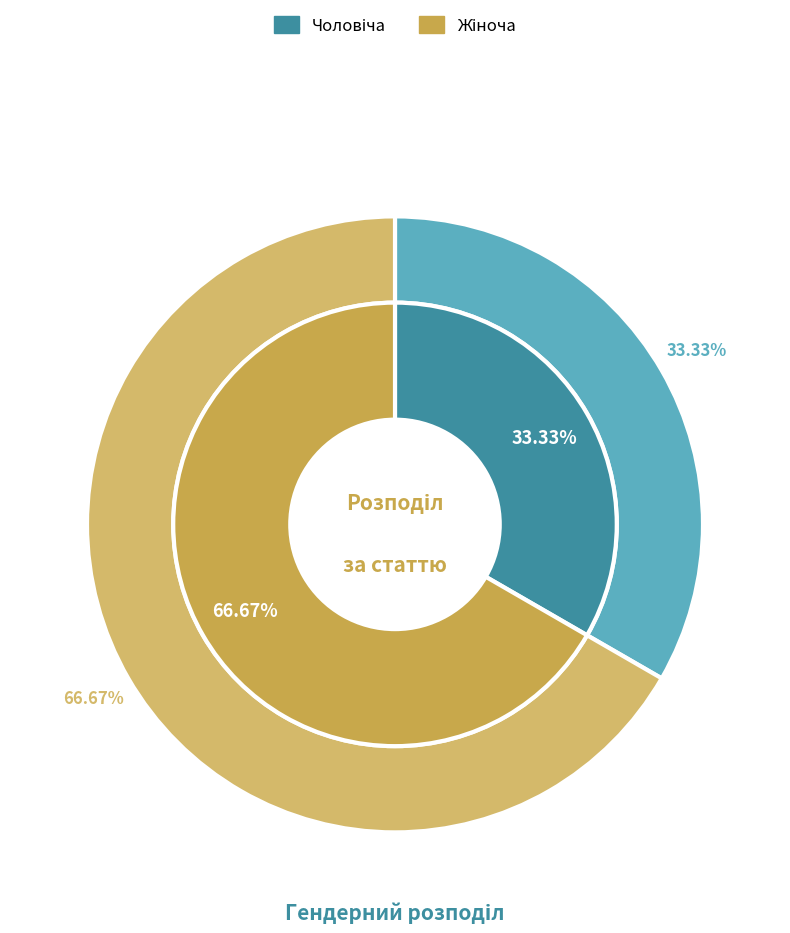

To the nearest percent, what is the average slice percentage?

50%